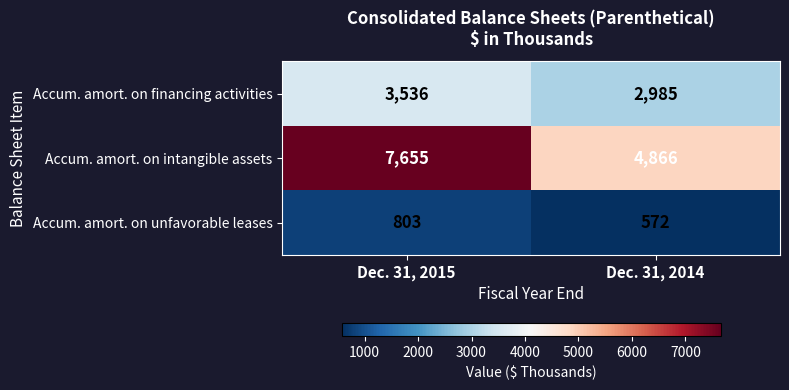

List the series in order of their overall mean, highest first.

Accum. amort. on intangible assets, Accum. amort. on financing activities, Accum. amort. on unfavorable leases